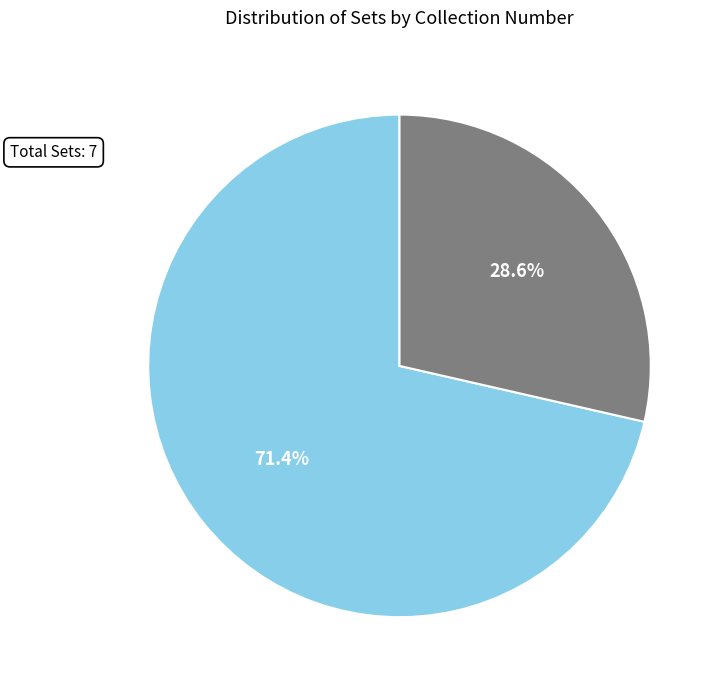

Is there any slice that represents more than half of the pie?

Yes